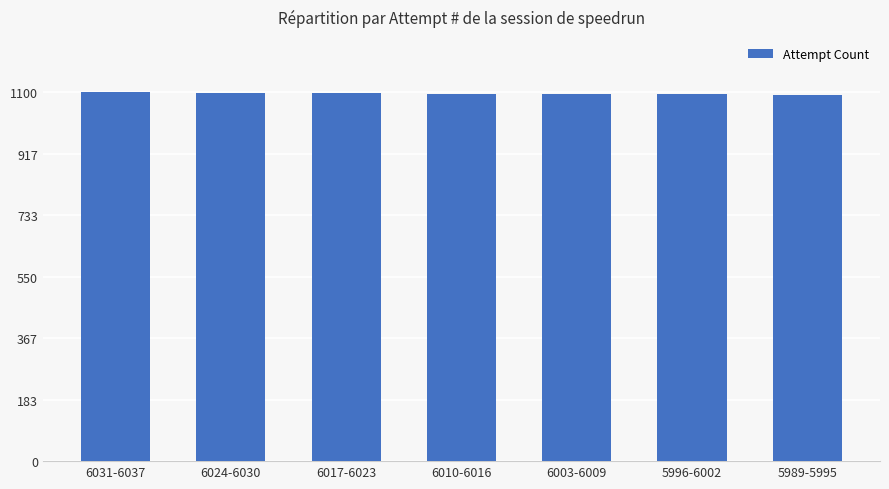

The value at 6010-6016 is 1096. True or false?

True